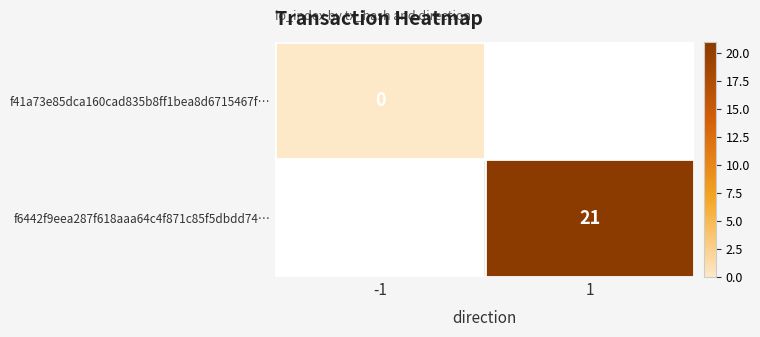

The value of f6442f9eea287f618aaa64c4f871c85f5dbdd74… at 1 is 34.5. True or false?

False